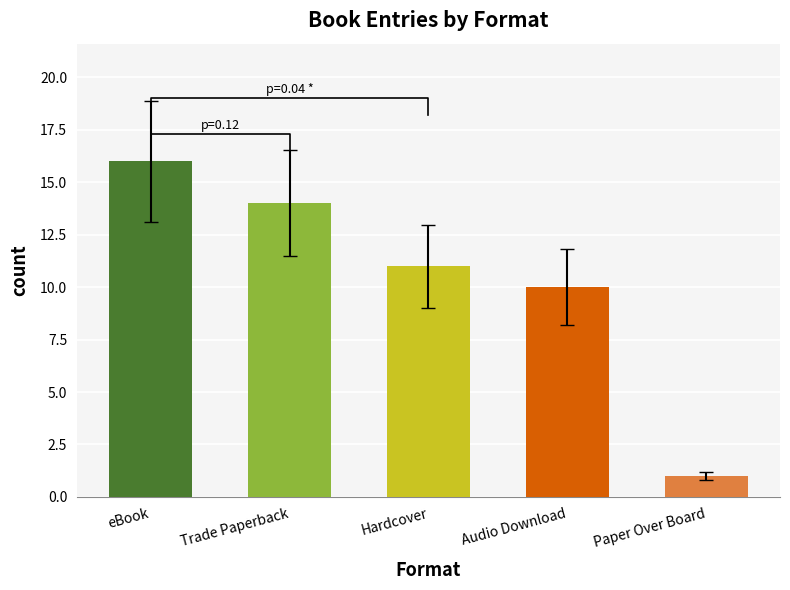

Reading left to right, transcribe all the data shown in this chart.

eBook=16	Trade Paperback=14	Hardcover=11	Audio Download=10	Paper Over Board=1